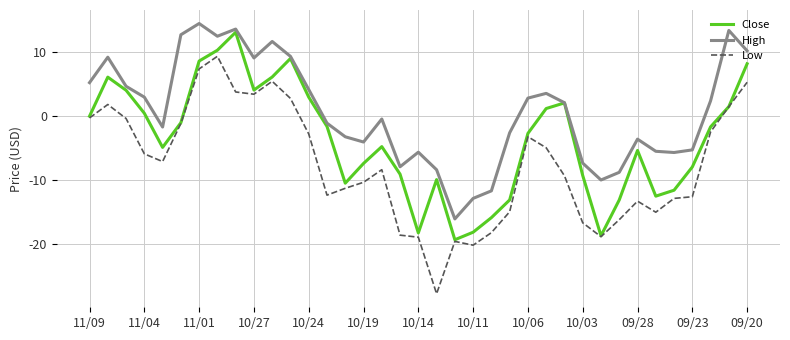

True or false: Low has more than 2 interior local peaks.

True